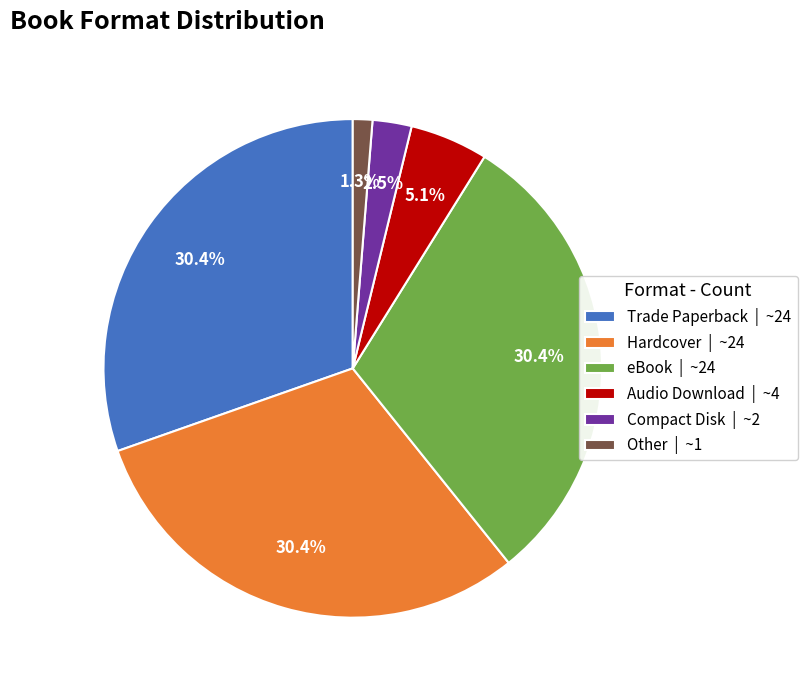

Between Compact Disk and Trade Paperback, which is larger?

Trade Paperback